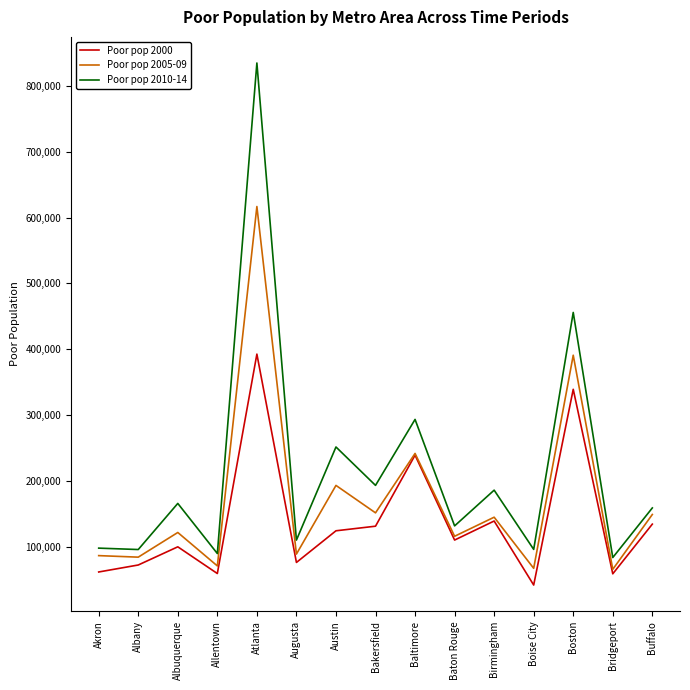

What are all the series names shown in the legend?

Poor pop 2000, Poor pop 2005-09, Poor pop 2010-14